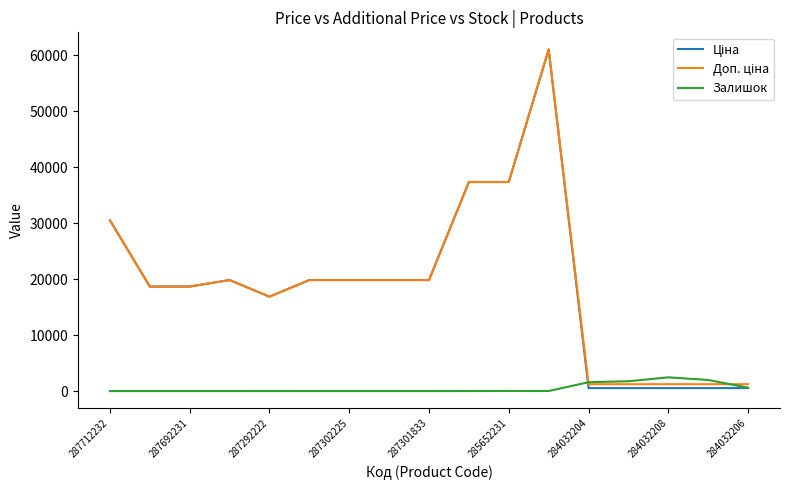

How many lines are shown in the chart?

3